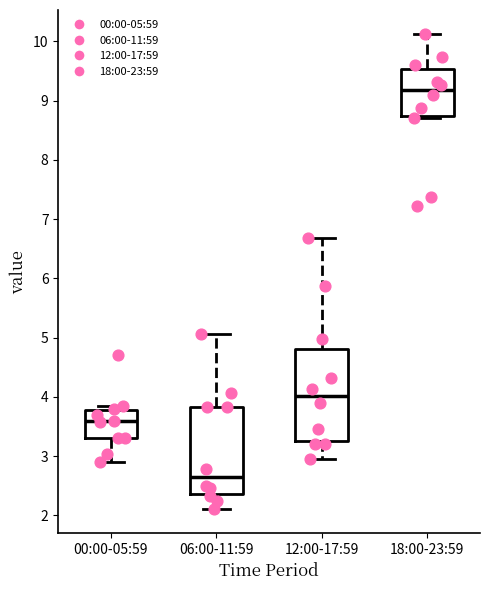

Reading left to right, read every box against the y-axis: the position of its median line, the range the box covers, and the ends of its whiskers. The values are not printed on the chart, so give them approximately, as read against the axis.

00:00-05:59: median 3.6, box 3.3 to 3.8, whiskers 2.9 to 3.9
06:00-11:59: median 2.6, box 2.4 to 3.8, whiskers 2.1 to 5.1
12:00-17:59: median 4.0, box 3.3 to 4.8, whiskers 3.0 to 6.7
18:00-23:59: median 9.2, box 8.7 to 9.5, whiskers 8.7 (just below the box's lower edge) to 10.1